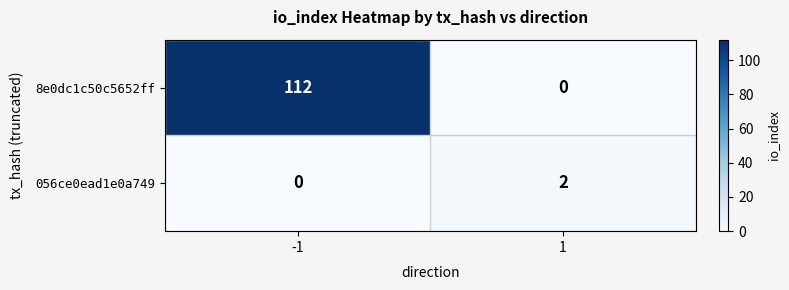

What is the sum of the 8e0dc1c50c5652ff values at -1 and 1?

112